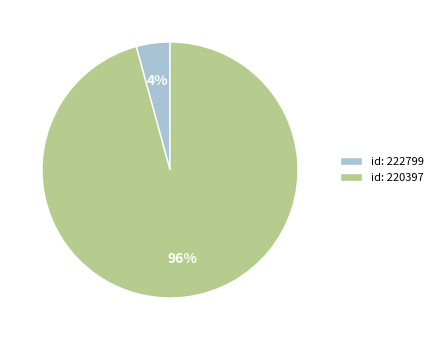

Combined, do id: 222799 and id: 220397 account for over 50%?

Yes